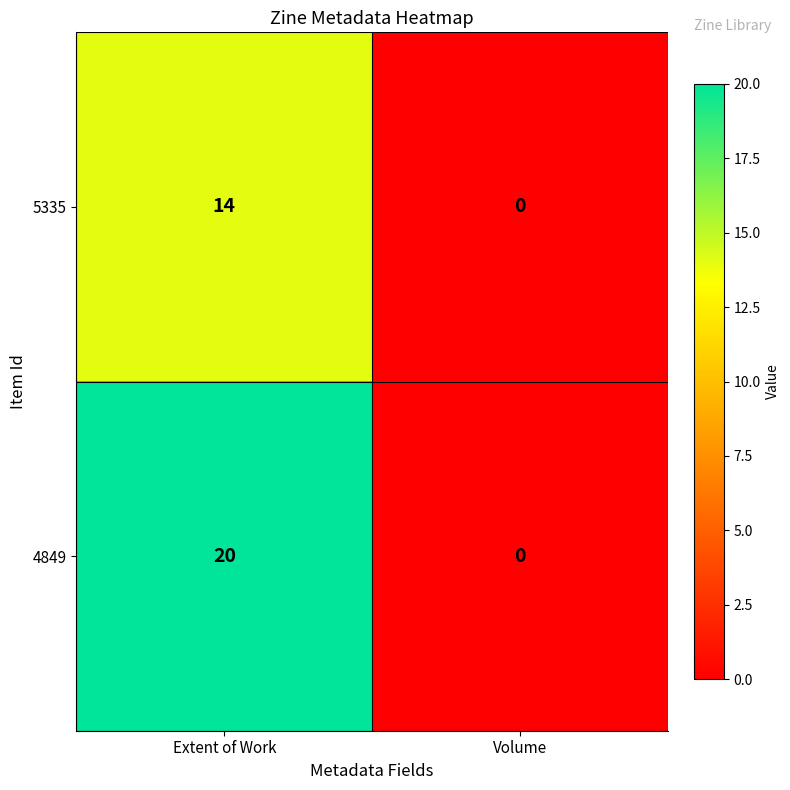

Reading right to left, transcribe all the data shown in this chart.

5335: Volume=0	Extent of Work=14
4849: Volume=0	Extent of Work=20